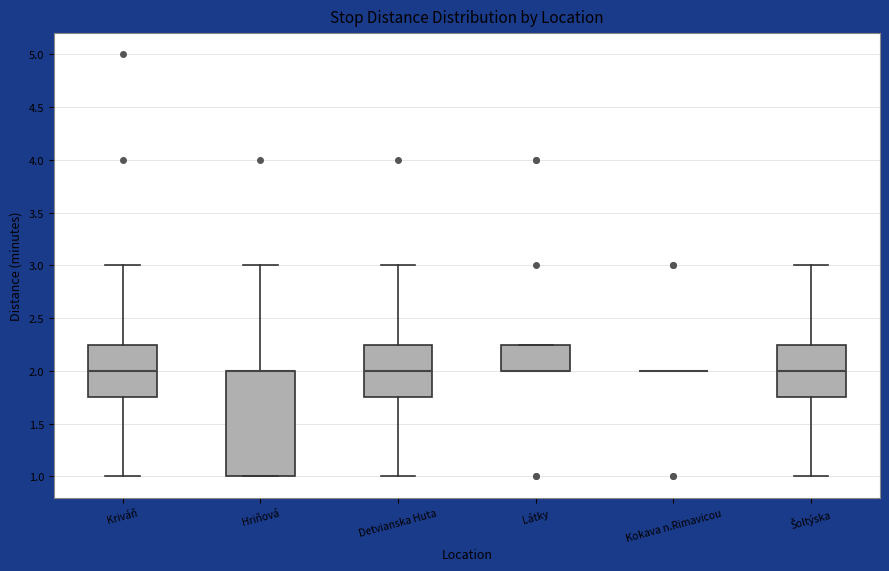

Where does the median line of the box for Detvianska Huta sit on the y-axis? The values are not printed on the chart, so give them approximately, as read against the axis.

2.00